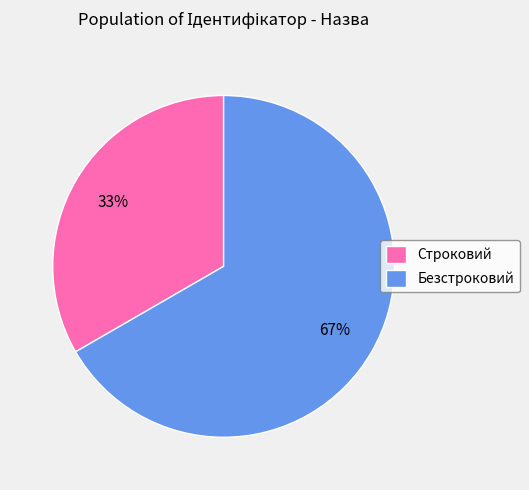

Which category accounts for the majority?

Безстроковий